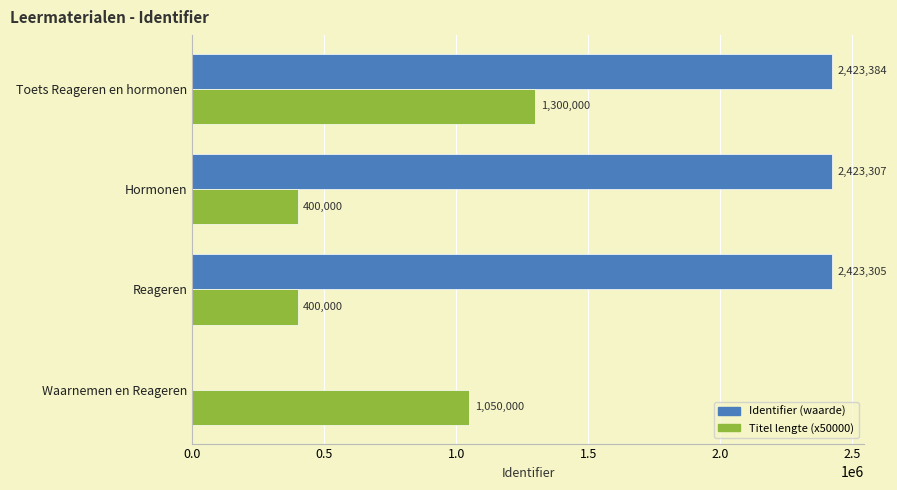

Which series changed the most between Waarnemen en Reageren and Toets Reageren en hormonen?

Identifier (waarde)